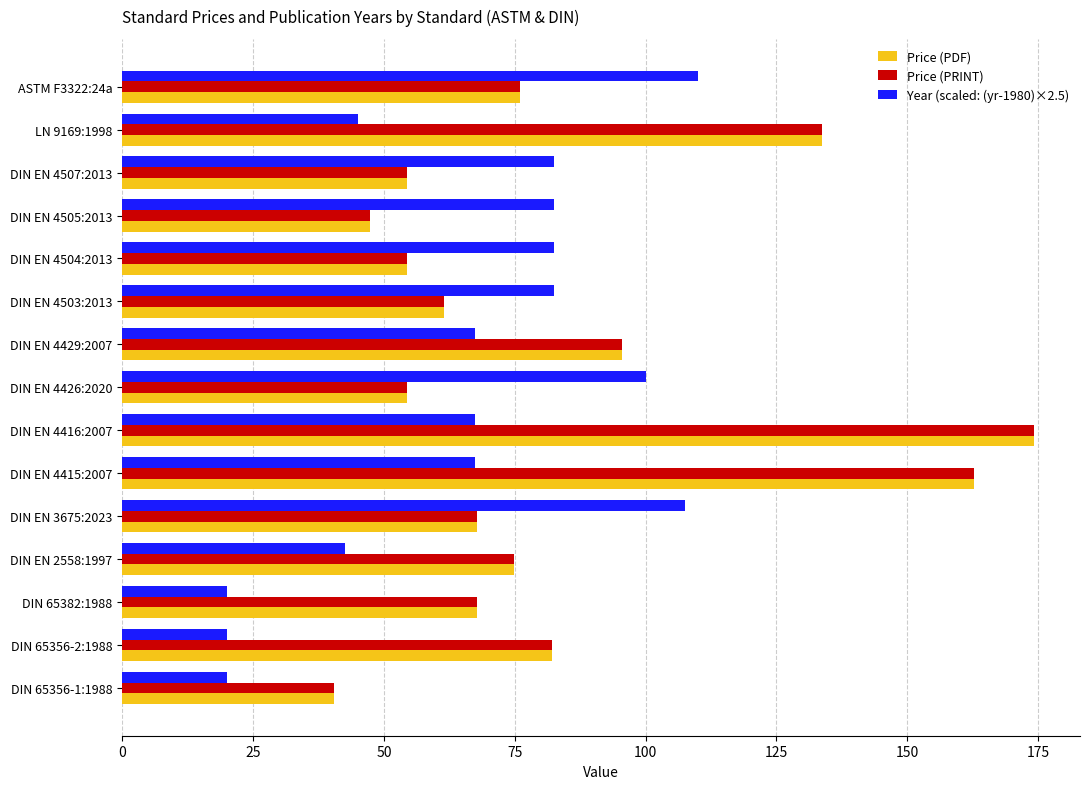

What is the total value across all series at DIN EN 4429:2007?

258.3